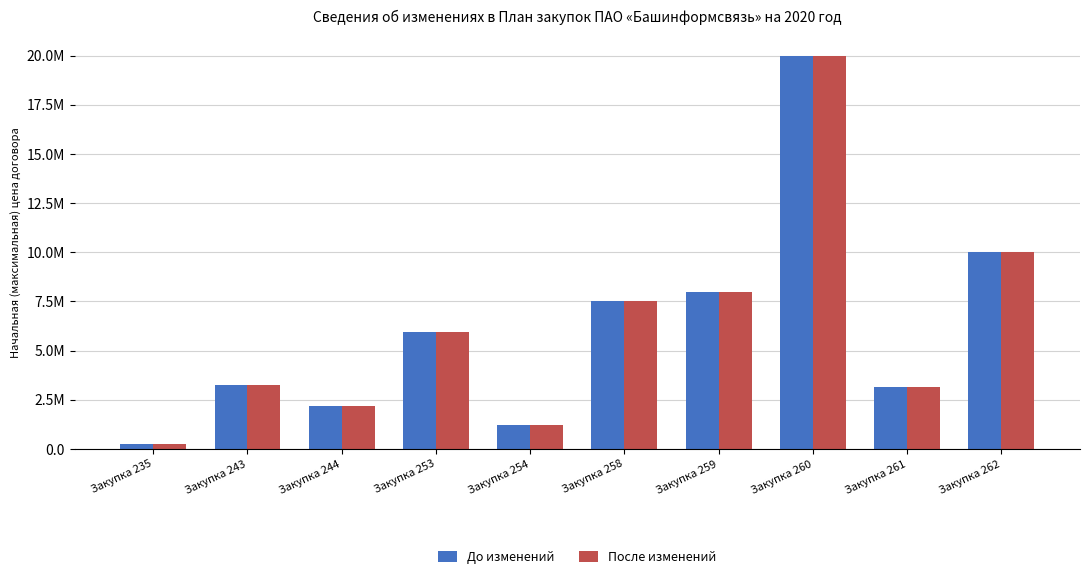

Are the bars grouped side by side (vs. stacked)?

Yes